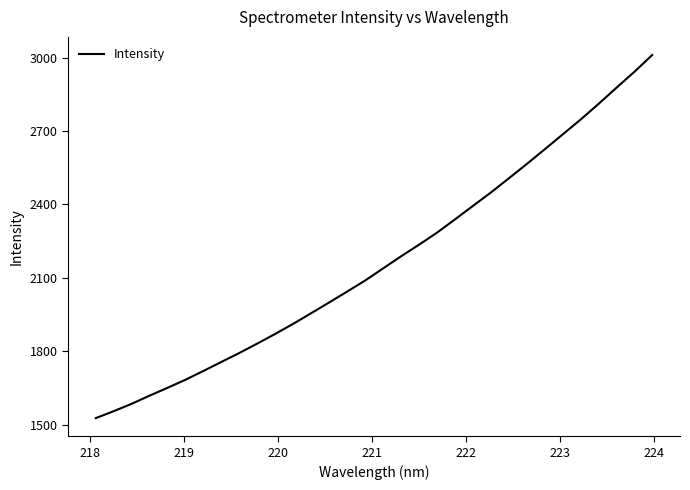

What is the difference between the second highest and minimum values?

1415.1